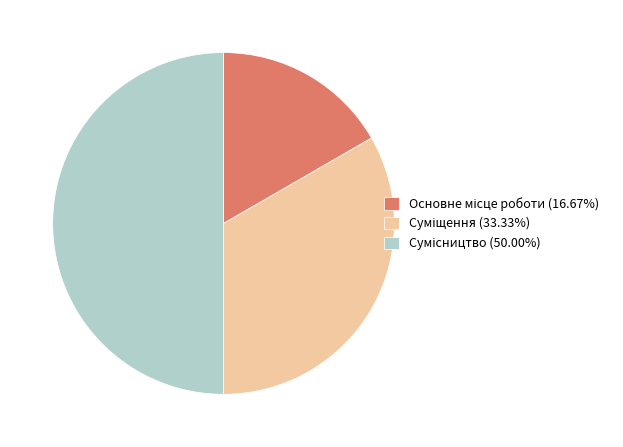

What percentage is the Суміщення slice, to the nearest percent?

33%